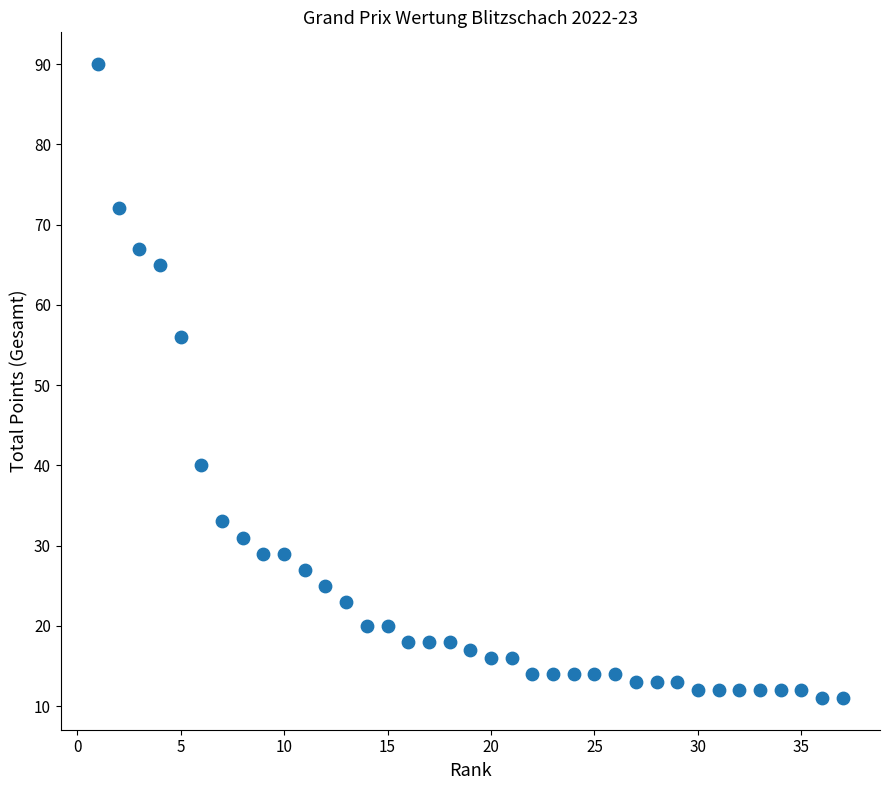

What Y value in the scatter plot is closest to 50?

56